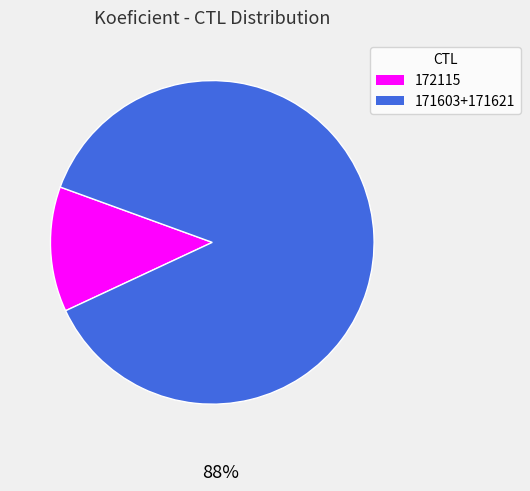

To the nearest percent, what is the average slice percentage?

50%